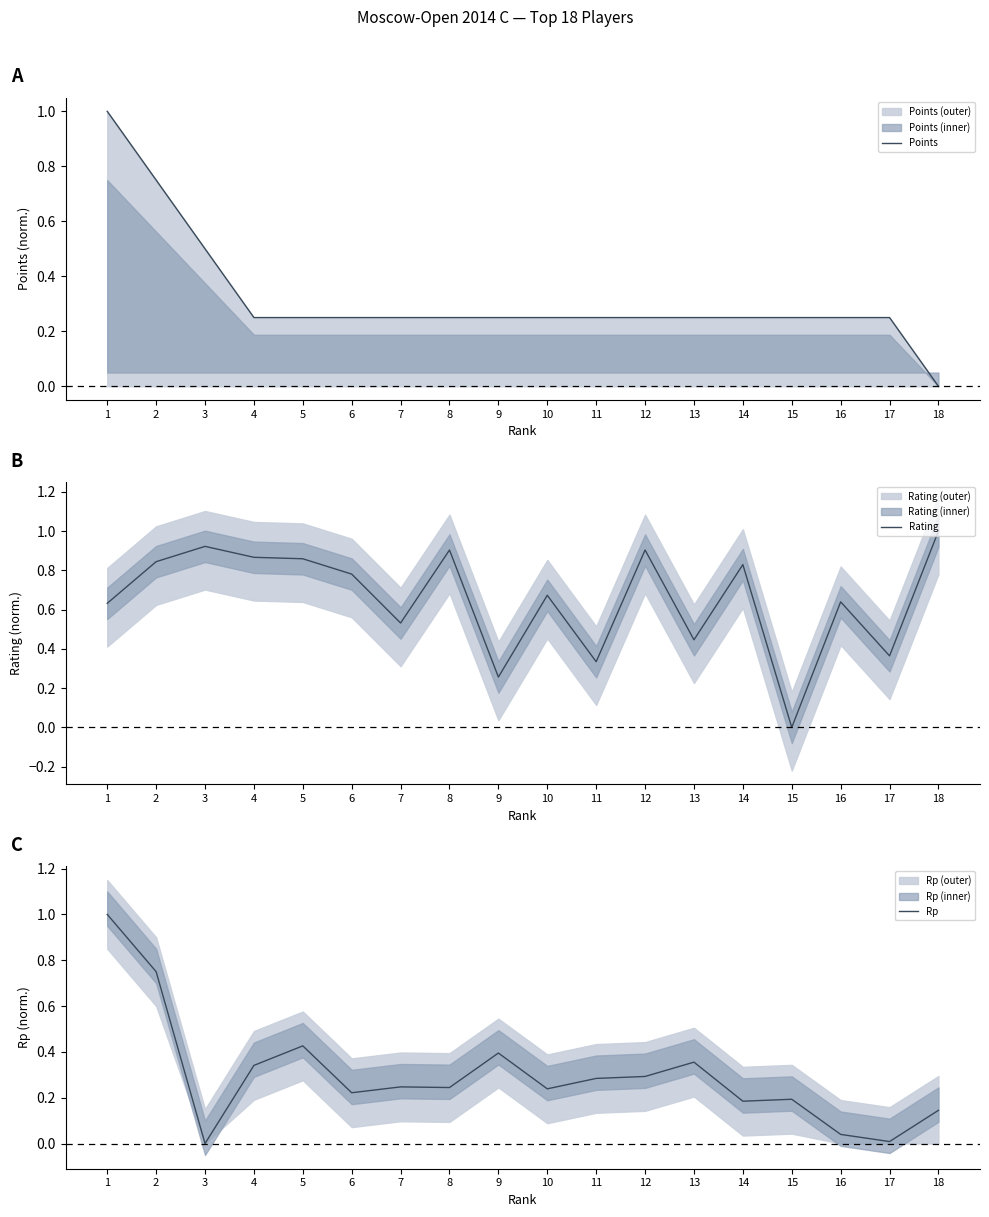

What is the difference between the second highest and minimum values in the Rp series?

0.7